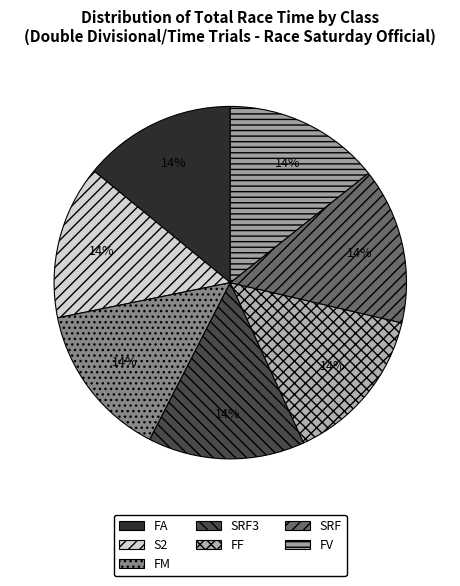

How many slices are in this pie chart?

7